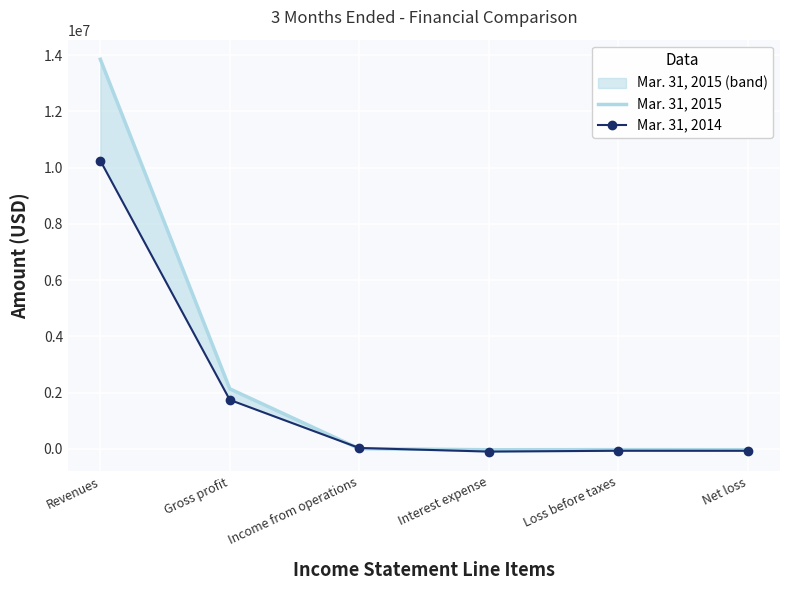

What is the difference between the maximum and minimum values in the Mar. 31, 2015 series?

13881964